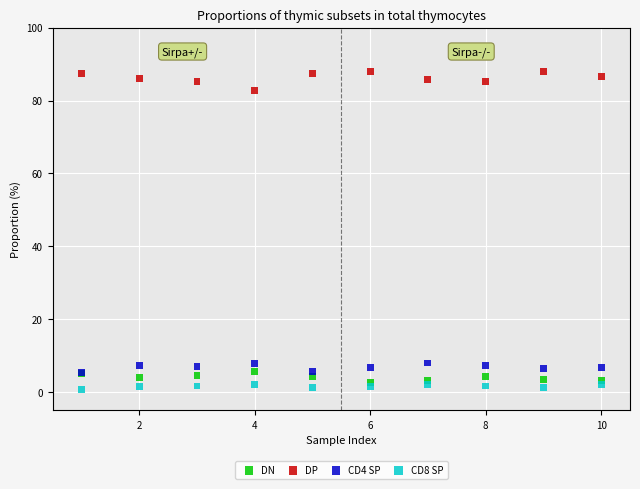

Which series contains the highest Y value?

DP